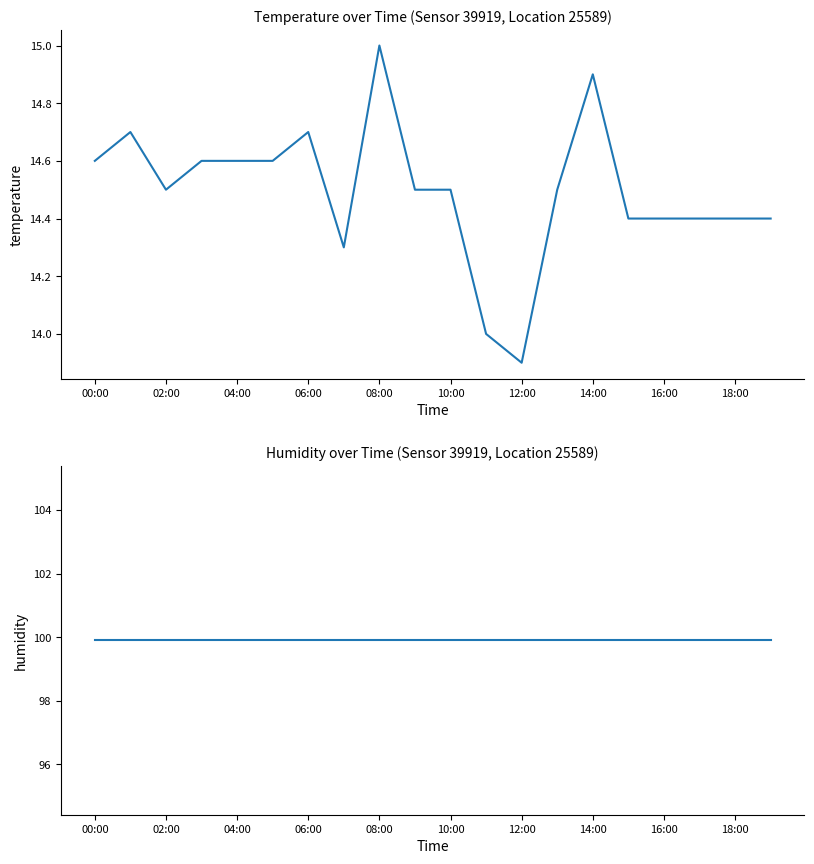

What position from the left is 06:00?

7